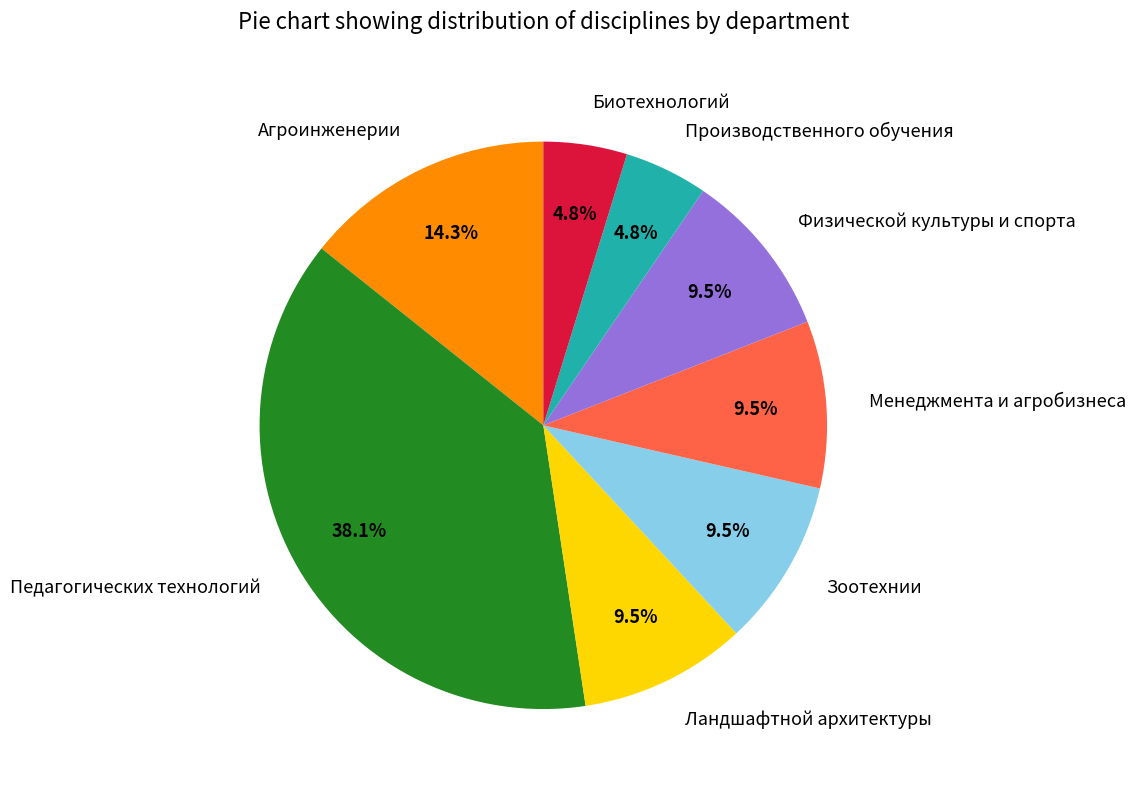

True or false: Биотехнологий accounts for 5% of the total.

True